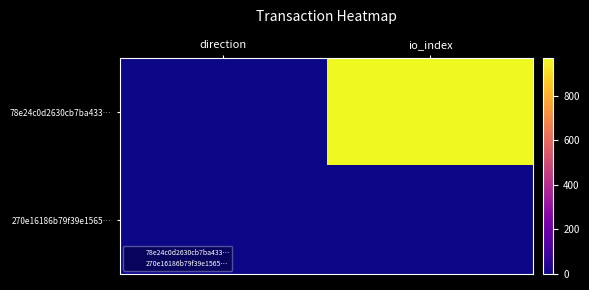

At io_index, list the series in order from smallest to largest.

270e16186b79f39e1565…, 78e24c0d2630cb7ba433…